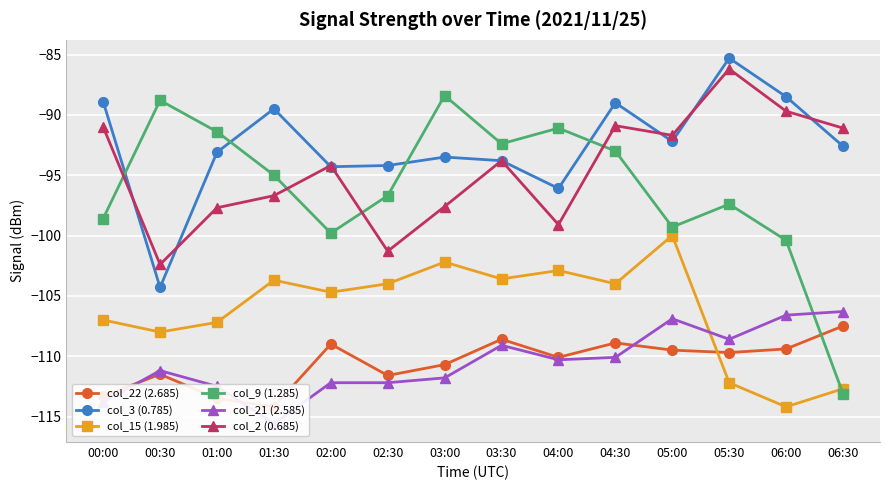

At 04:00, list the series in order from largest to smallest.

col_9 (1.285), col_3 (0.785), col_2 (0.685), col_15 (1.985), col_22 (2.685), col_21 (2.585)